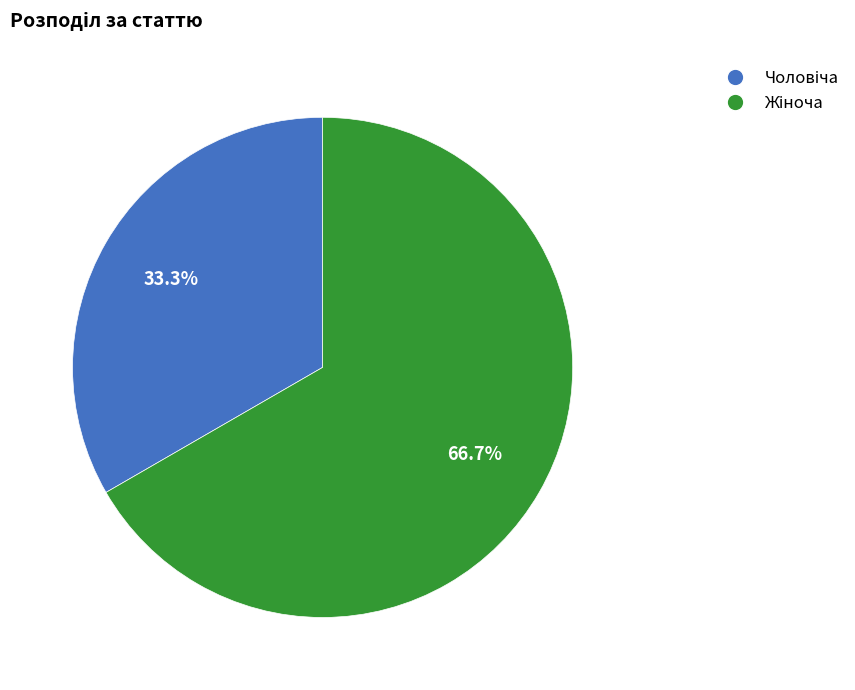

To the nearest percent, what is the average slice percentage?

50%